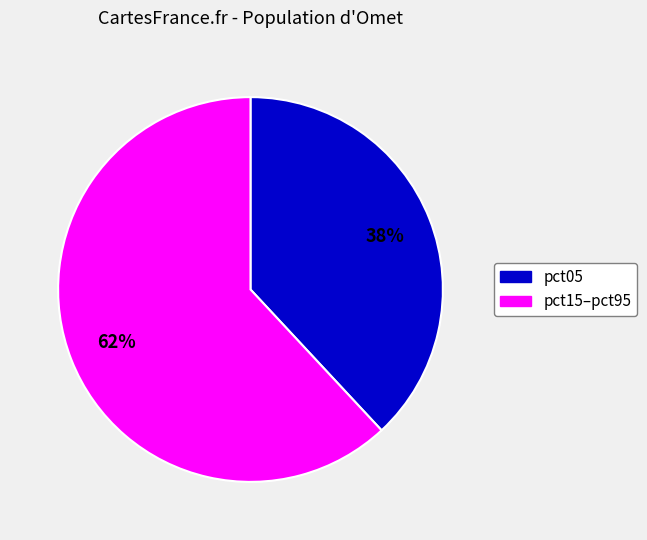

What percentage is the pct05 slice, to the nearest percent?

38%